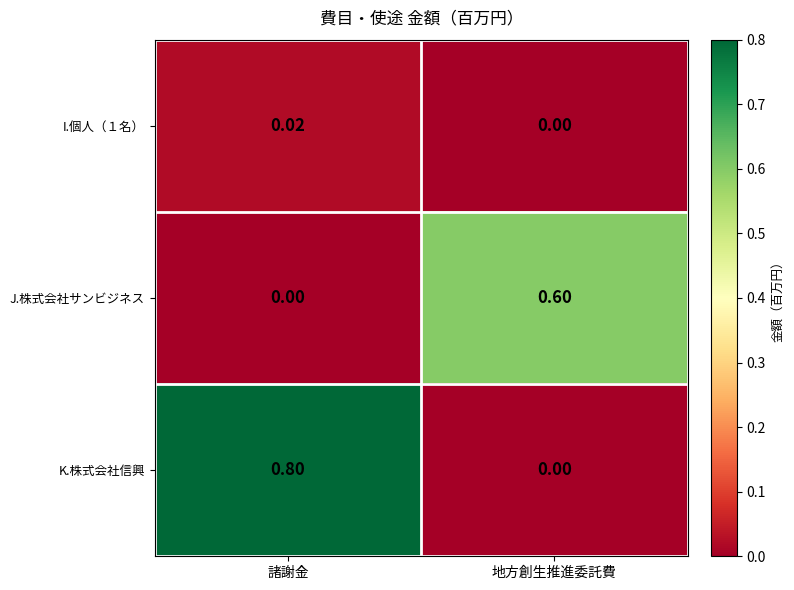

Which series has the largest range (max minus min)?

K.株式会社信興